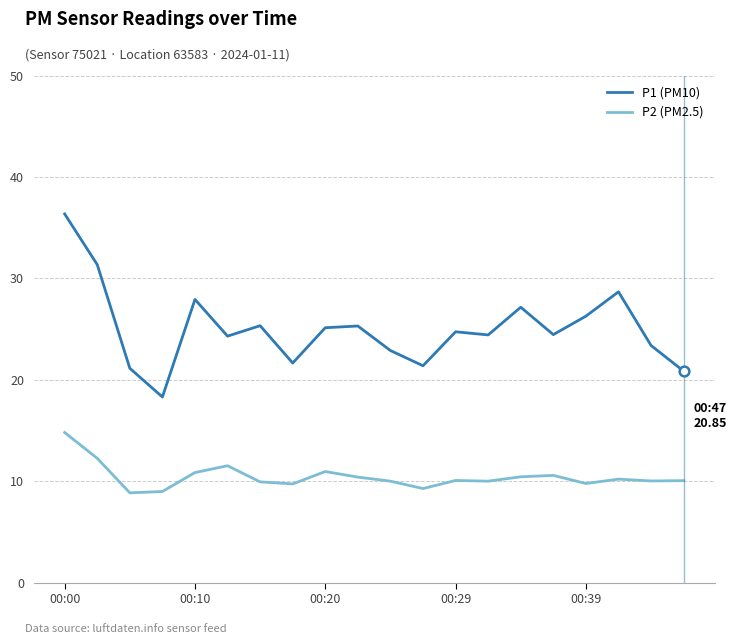

At how many categories does at least one series exceed 14?

20